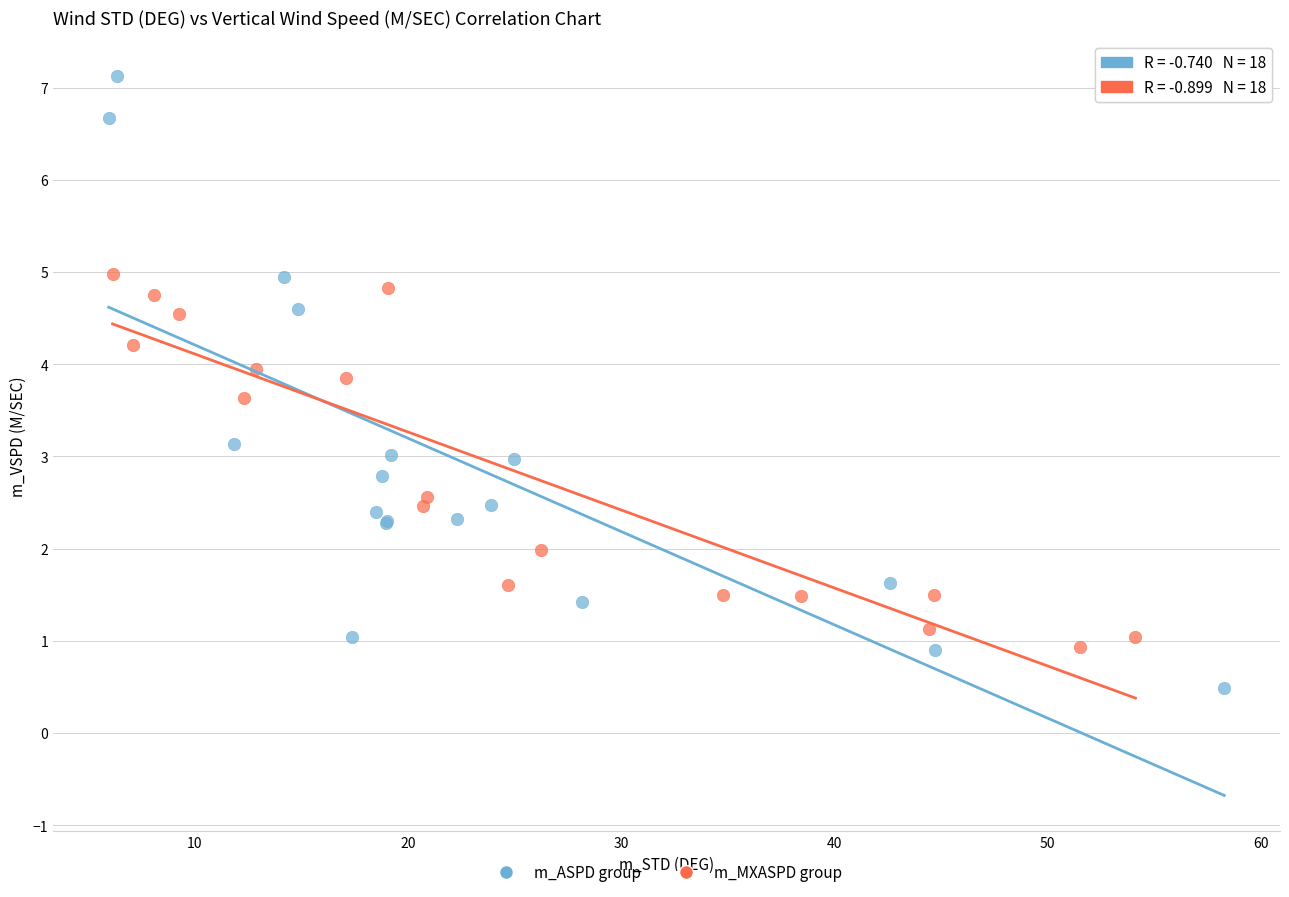

What are all the series names shown in the legend?

m_ASPD group, m_MXASPD group